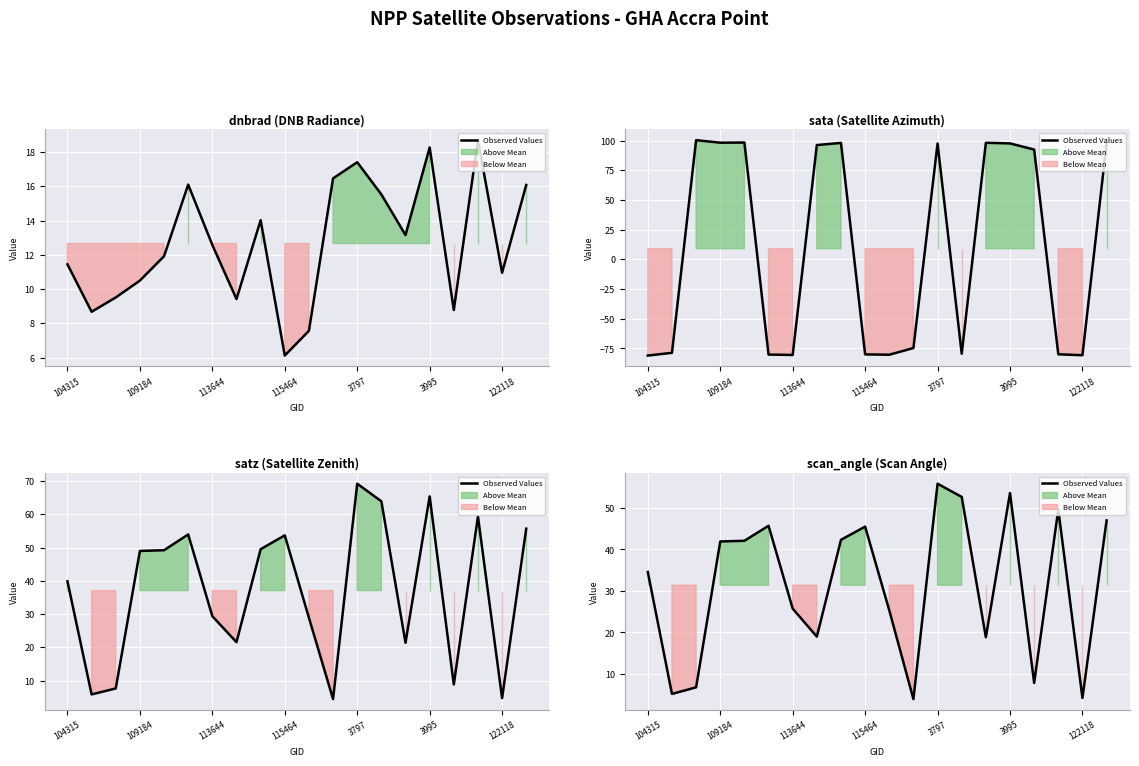

What is the difference between the maximum and second lowest values?

51.6